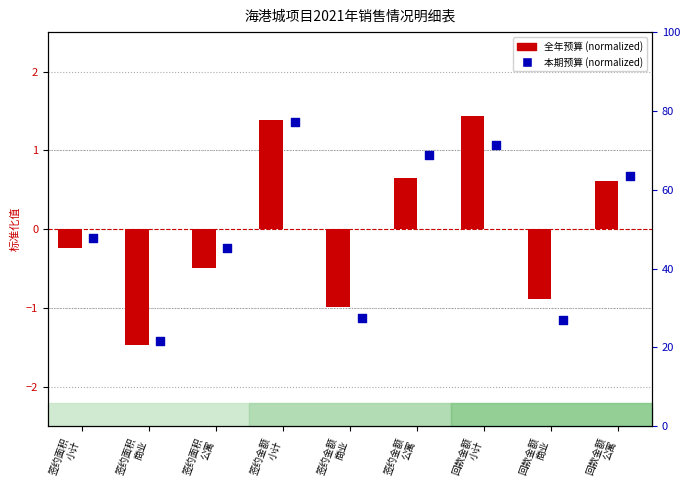

At which category is the sum across all series the highest?

签约金额
小计